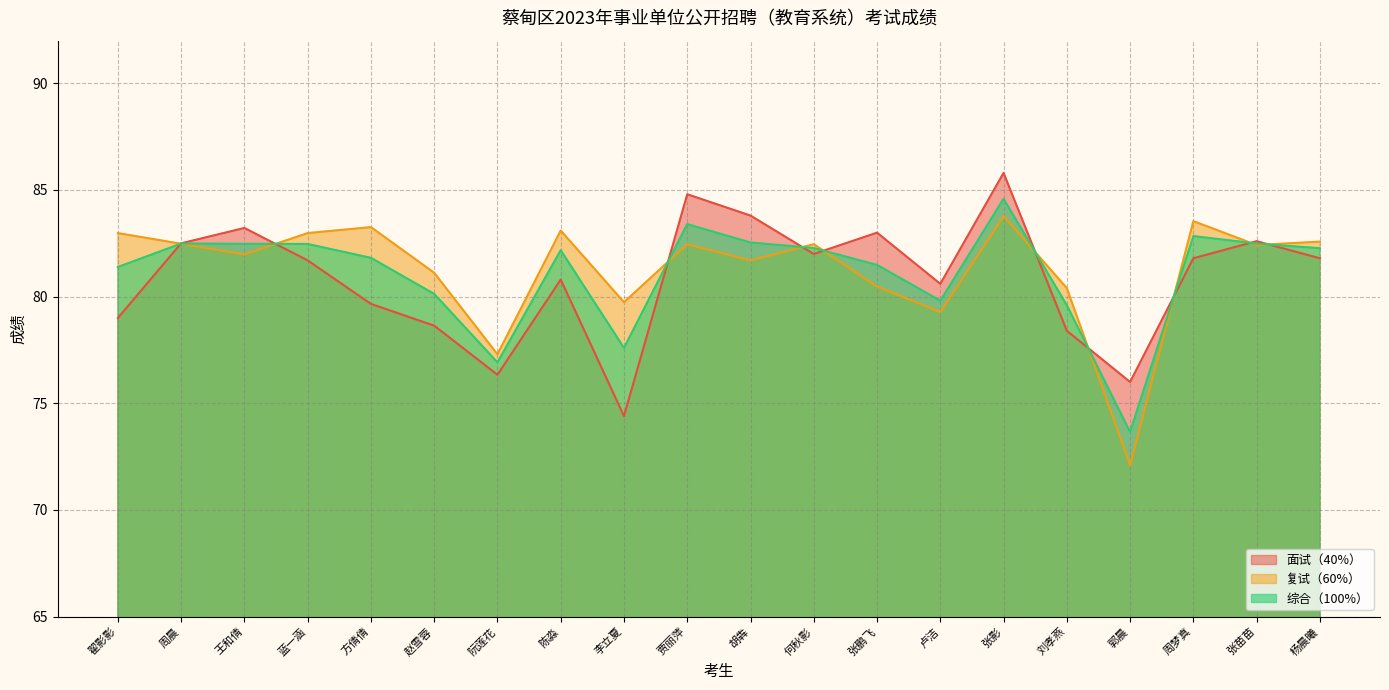

Reading left to right, transcribe all the data shown in this chart.

面试（40%）: 79.0	82.5	83.2	81.7	79.7	78.6	76.3	80.8	74.4	84.8	83.8	82.0	83.0	80.6	85.8	78.4	76.0	81.8	82.6	81.8
复试（60%）: 83.0	82.5	82.0	83.0	83.3	81.1	77.3	83.1	79.7	82.5	81.7	82.5	80.5	79.3	83.8	80.4	72.1	83.5	82.4	82.6
综合（100%）: 81.4	82.5	82.5	82.5	81.8	80.1	76.9	82.2	77.6	83.4	82.5	82.3	81.5	79.8	84.6	79.6	73.7	82.8	82.5	82.3